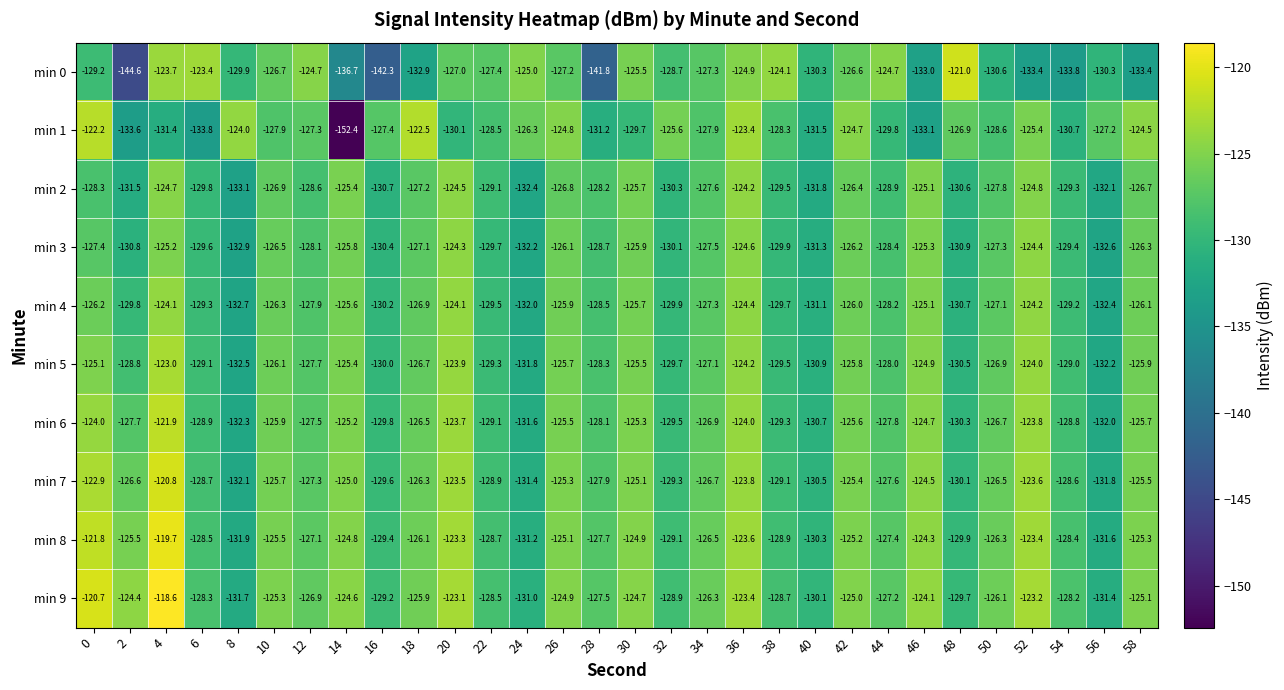

List the series in order of their peak value, lowest first.

min 3, min 2, min 4, min 5, min 1, min 6, min 0, min 7, min 8, min 9